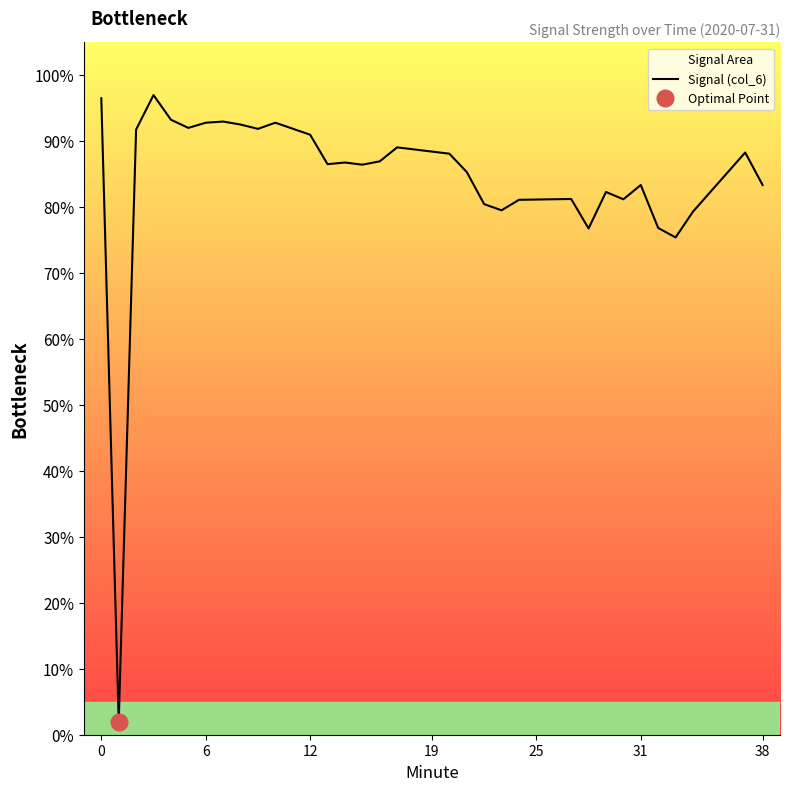

The value at 10 is 151.2. True or false?

False